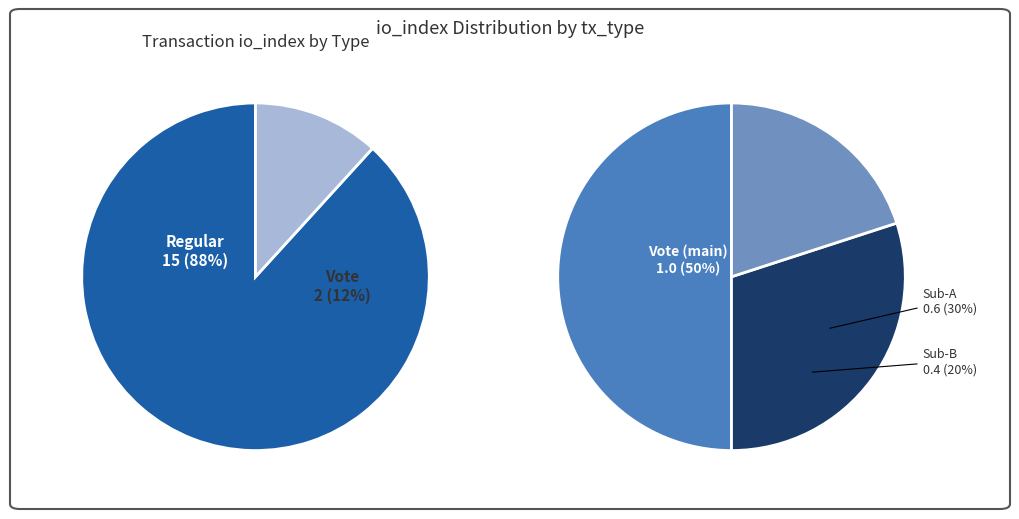

Is it true that Regular (io_index=15) is 98% of the pie?

False